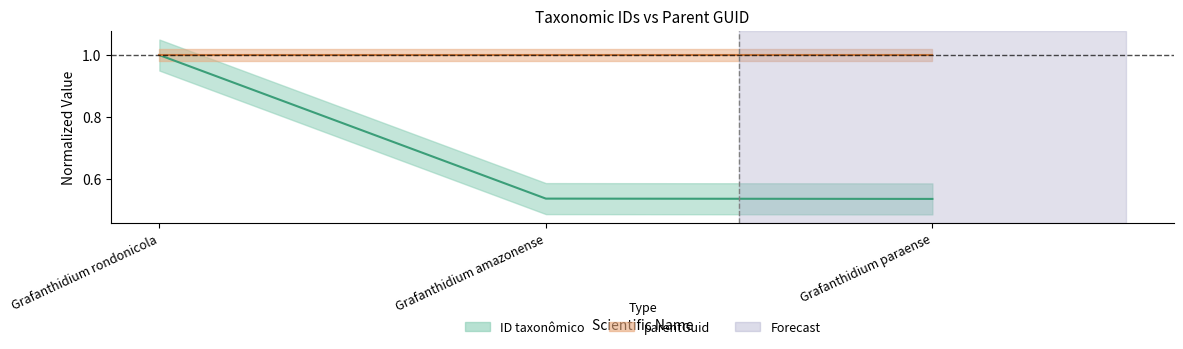

Reading right to left, transcribe all the data shown in this chart.

0.5	0.5	1.0